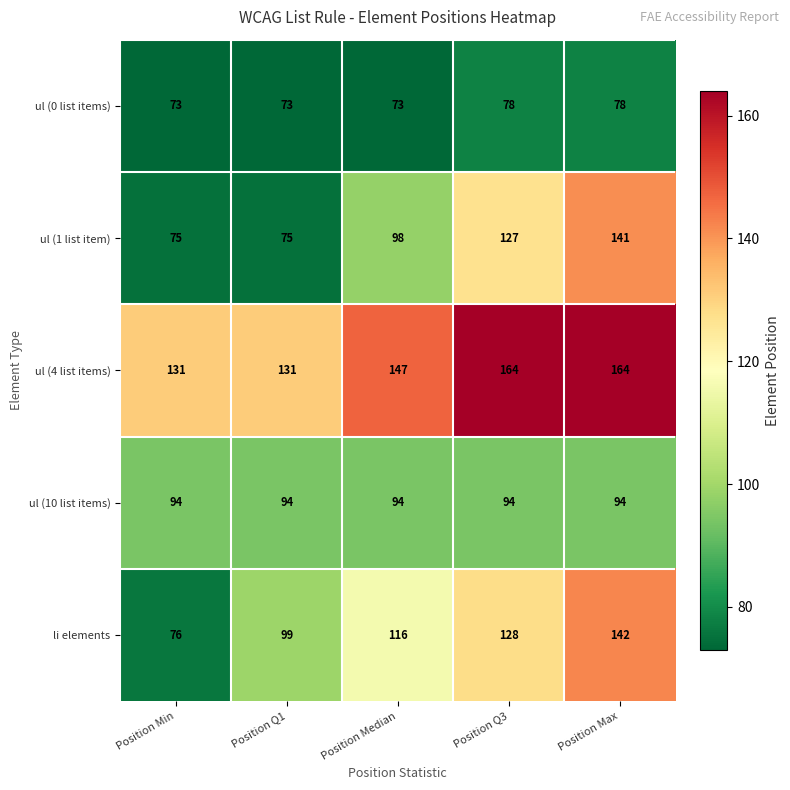

What is the spread (max minus min) of values at Position Max?

86